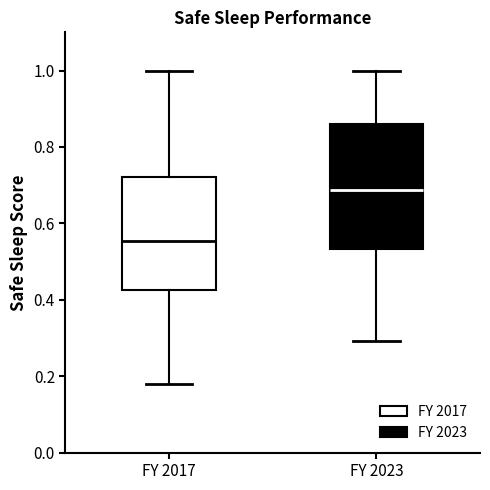

Which box's median line is the lowest?

FY 2017